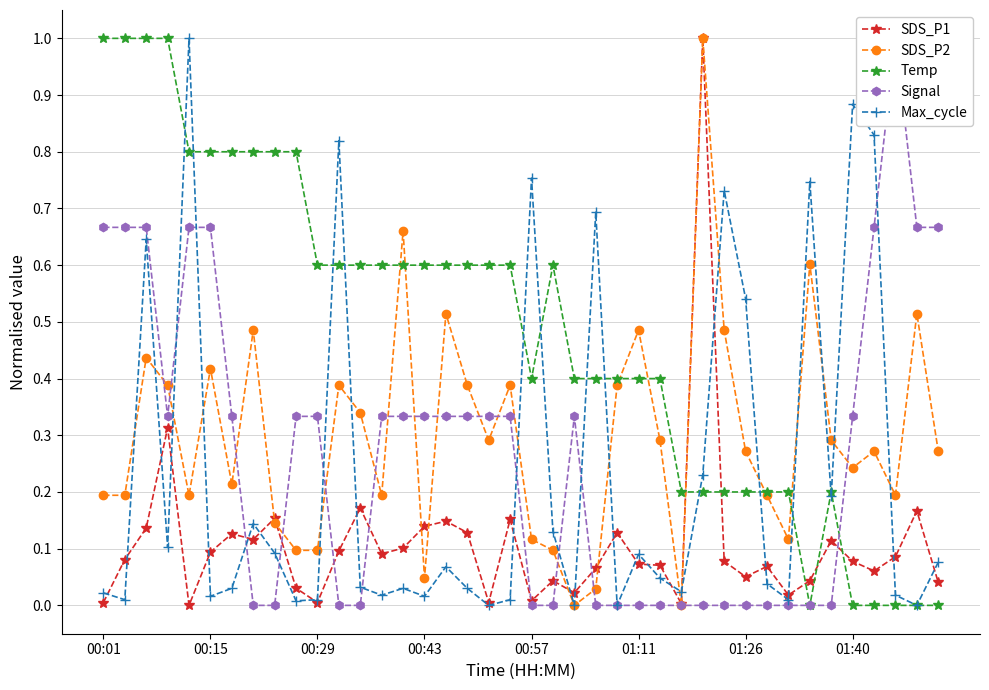

Count the number of data series in this chart.

5